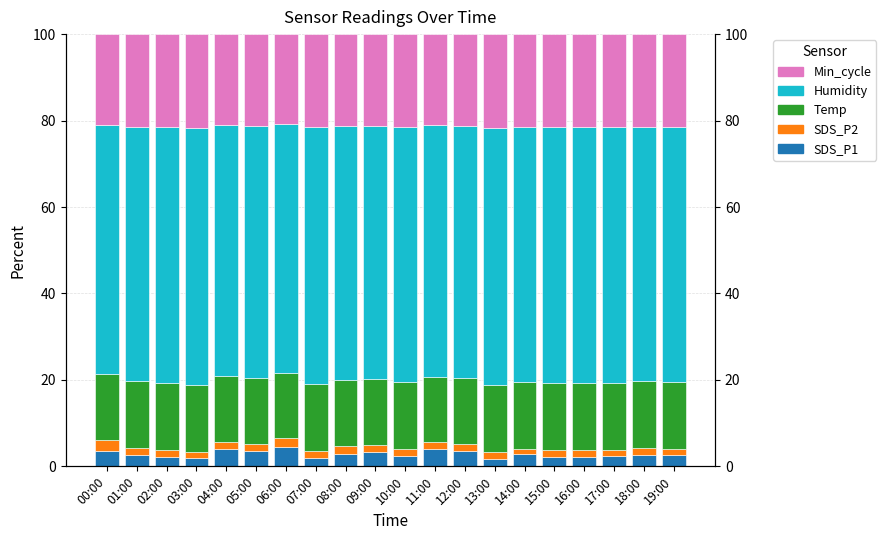

What is the lowest value of the Temp series?

15.0